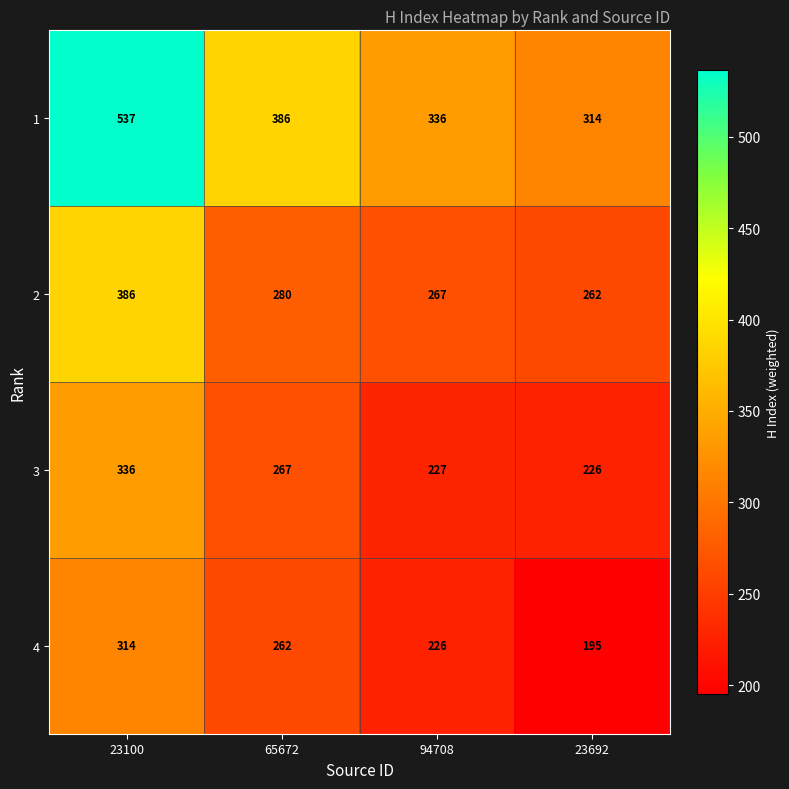

What is the sum of all 4 values?

997